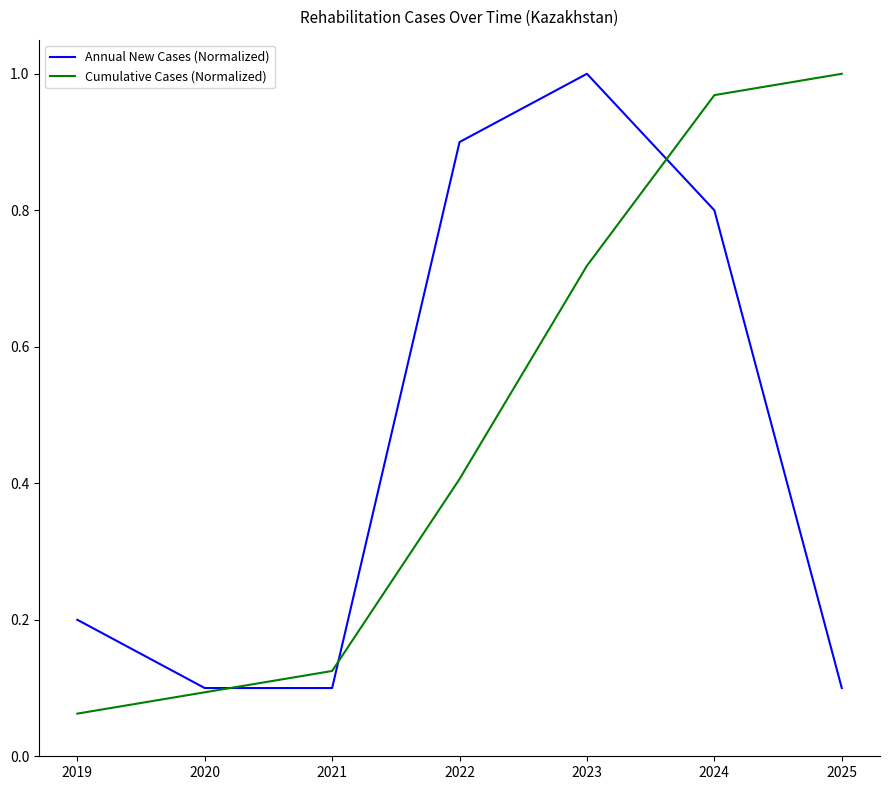

At which category is the sum across all series the highest?

2024